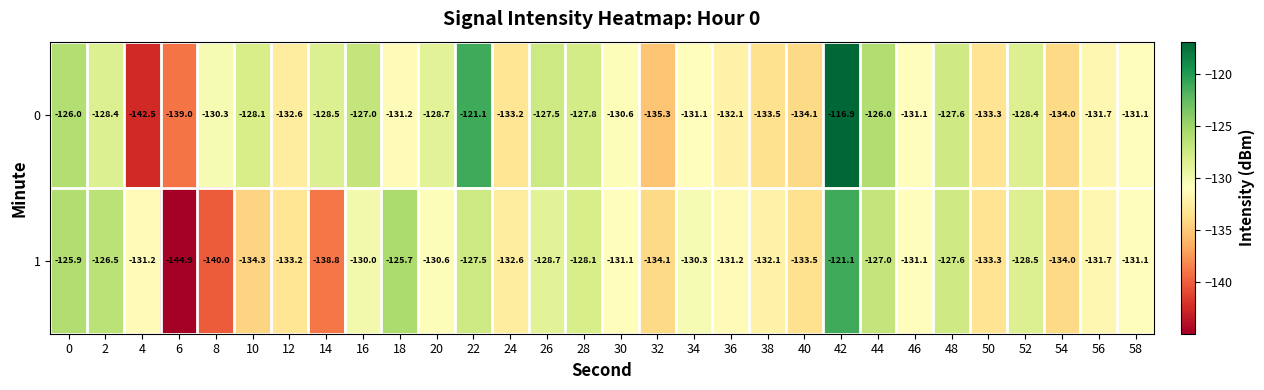

What is the spread (max minus min) of values at 22?

6.4